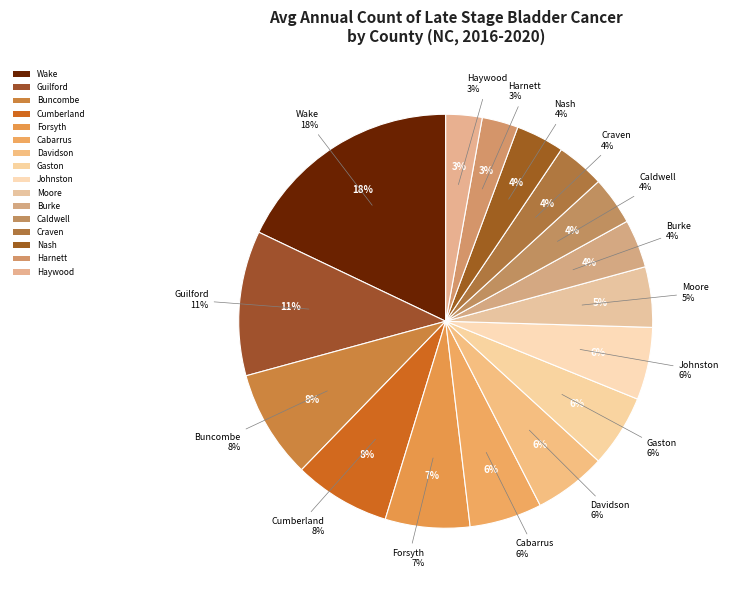

Between Cumberland County and Wake County, which is larger?

Wake County